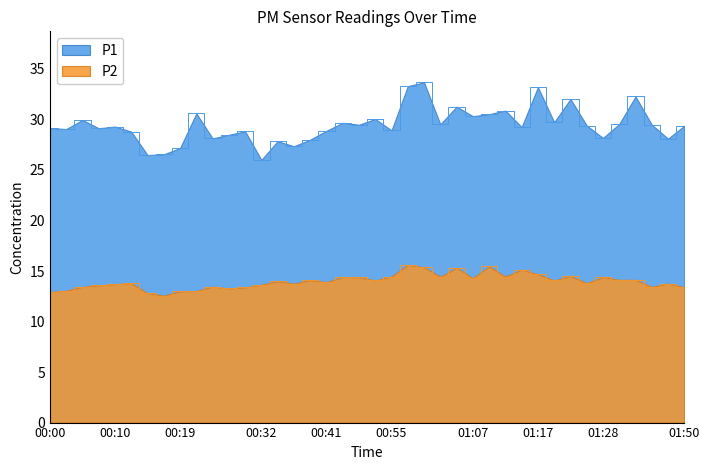

What is the difference between the second highest and minimum values in the P1 series?

7.3